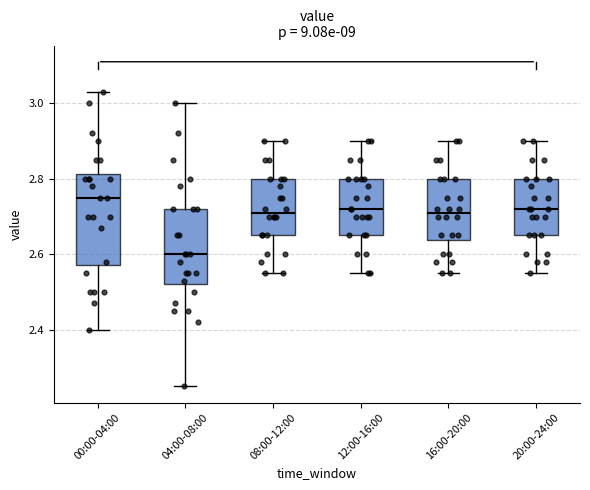

Which box's median line is the highest?

00:00-04:00